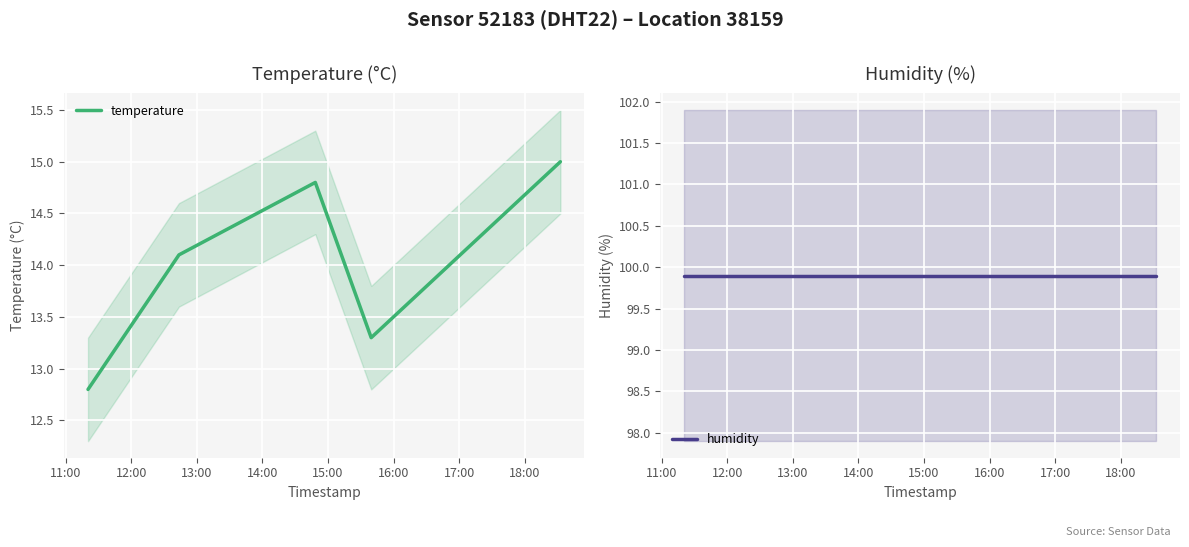

Which series has the largest range (max minus min)?

temperature